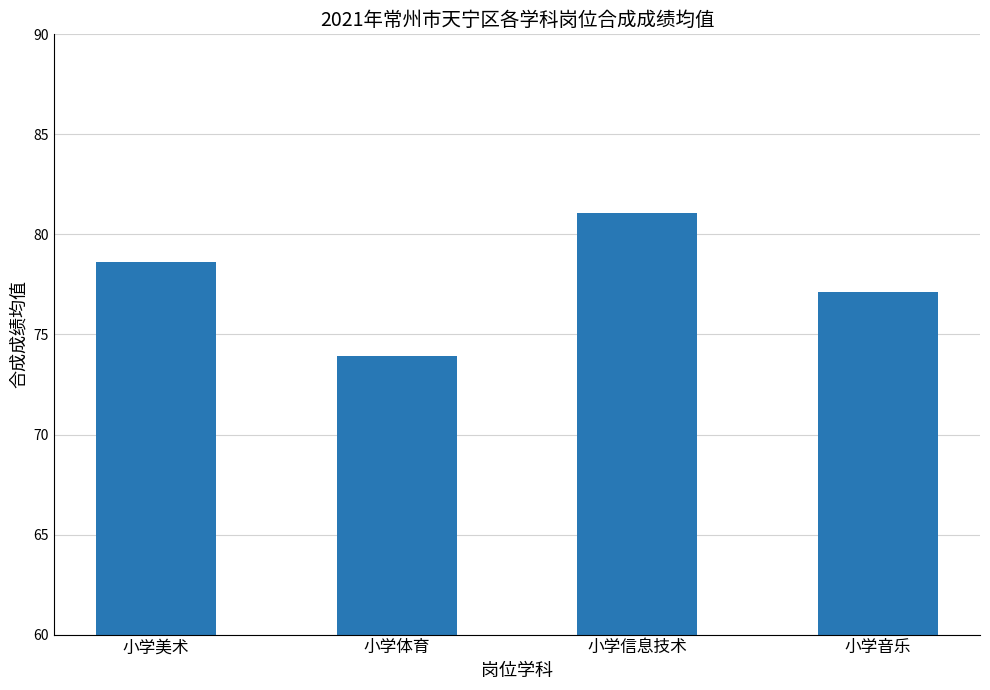

Reading left to right, list all the values displayed in this chart.

78.6	73.9	81.1	77.1